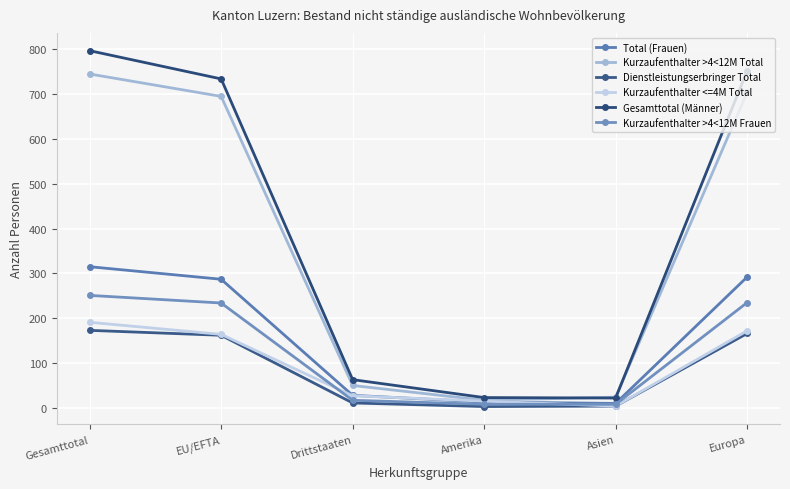

Reading left to right, list all the values displayed in this chart.

Total (Frauen): 315	287	28	13	10	292
Kurzaufenthalter >4<12M Total: 745	695	50	17	24	704
Dienstleistungserbringer Total: 173	162	11	3	4	166
Kurzaufenthalter <=4M Total: 191	164	27	15	4	172
Gesamttotal (Männer): 797	734	63	23	22	752
Kurzaufenthalter >4<12M Frauen: 251	234	17	8	8	235